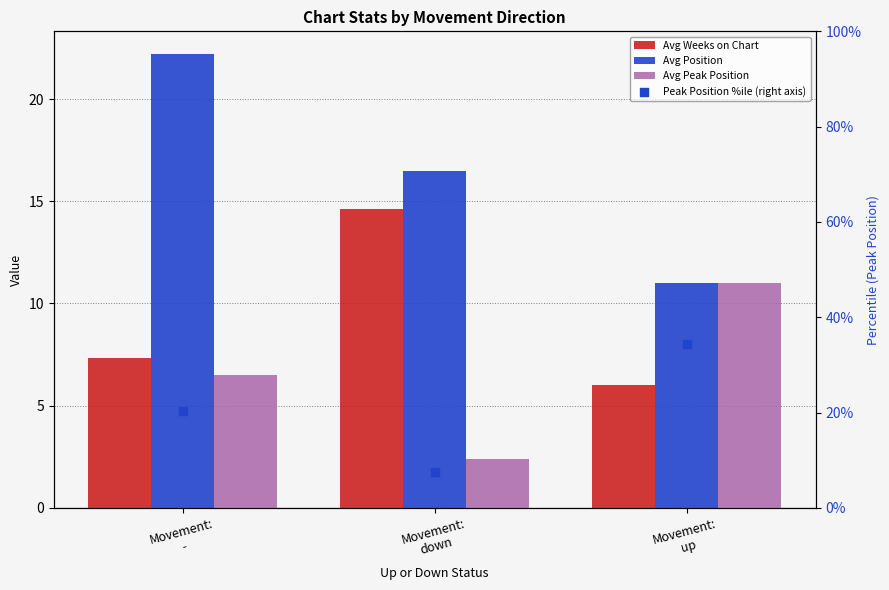

Which series reaches the maximum Y coordinate?

Peak Position %ile (right axis)